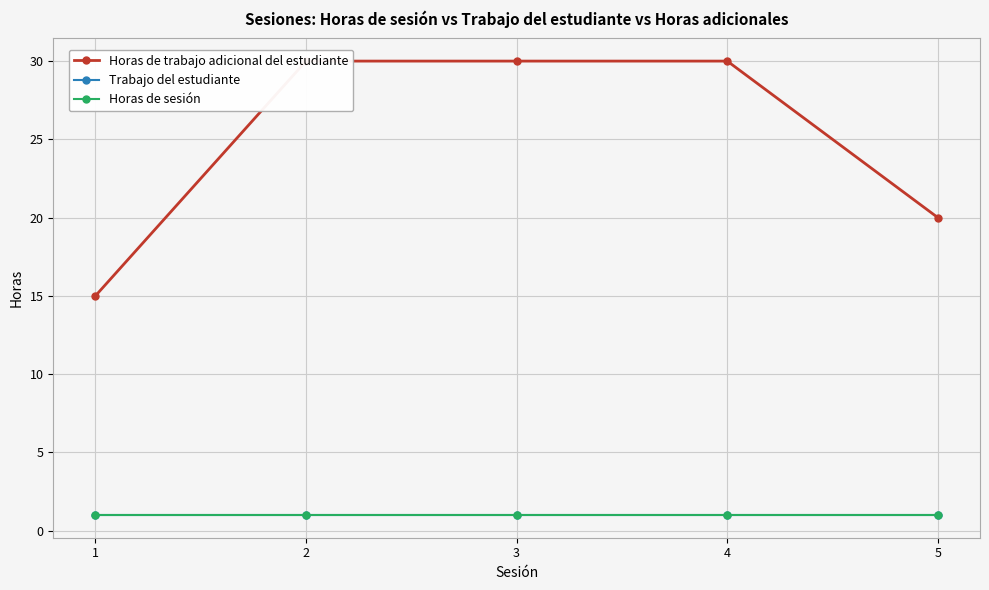

Does the chart display data point markers on the line(s)?

Yes